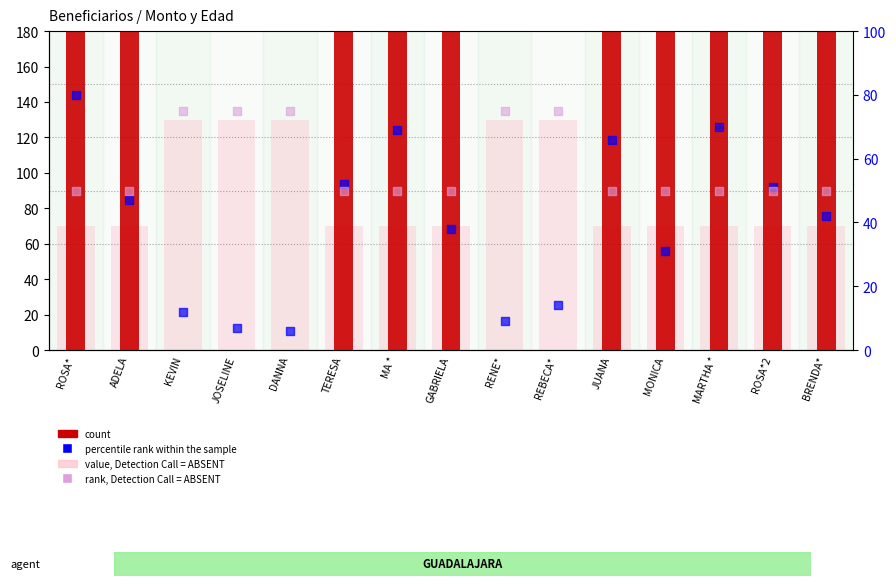

Which series reaches the maximum Y coordinate?

count